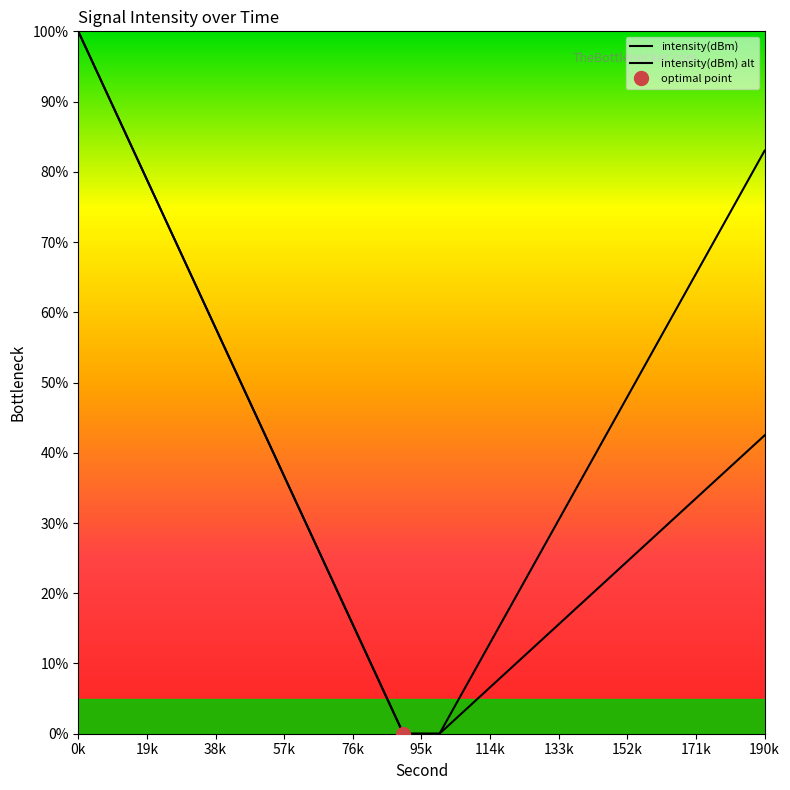

Rank the series at 190k from highest to lowest value.

intensity(dBm), intensity(dBm) alt